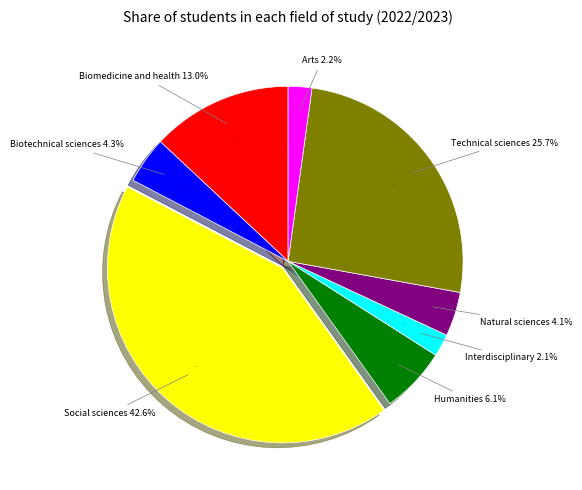

Does Social sciences represent more than half of the total?

No